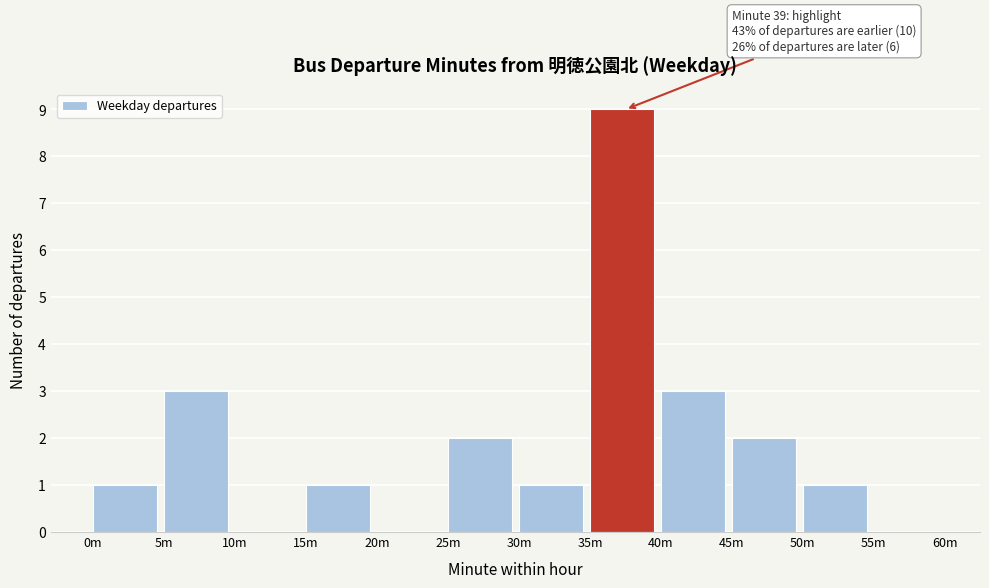

Reading right to left, what are all the values shown in this chart?

55m=0	50m=1	45m=2	40m=3	35m=9	30m=1	25m=2	20m=0	15m=1	10m=0	5m=3	0m=1